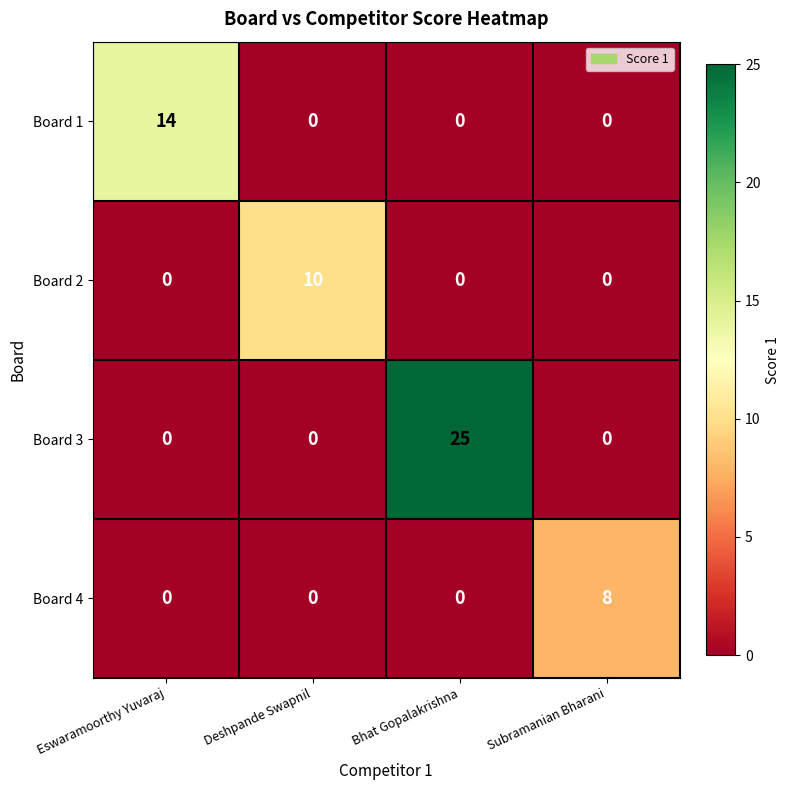

What is the greatest value displayed?

25